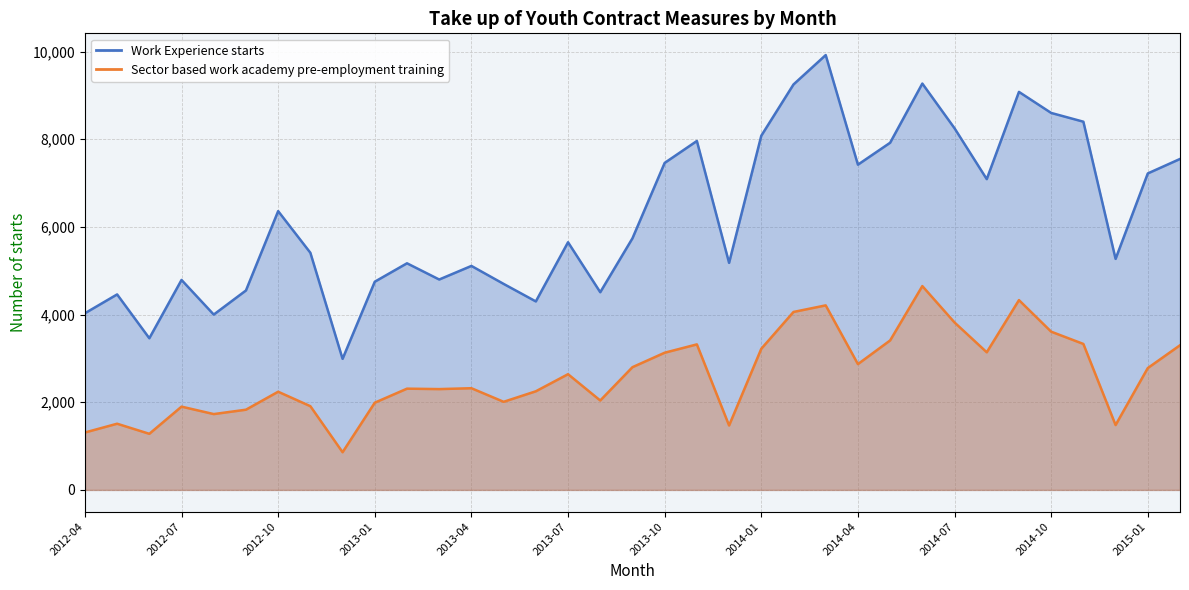

How many lines are shown in the chart?

2